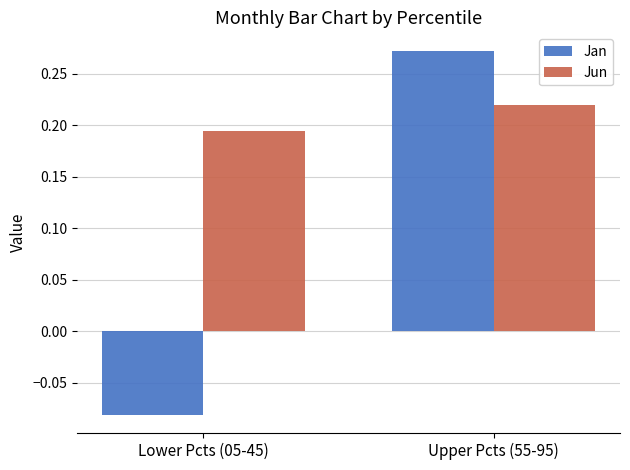

What are all the series names shown in the legend?

Jan, Jun